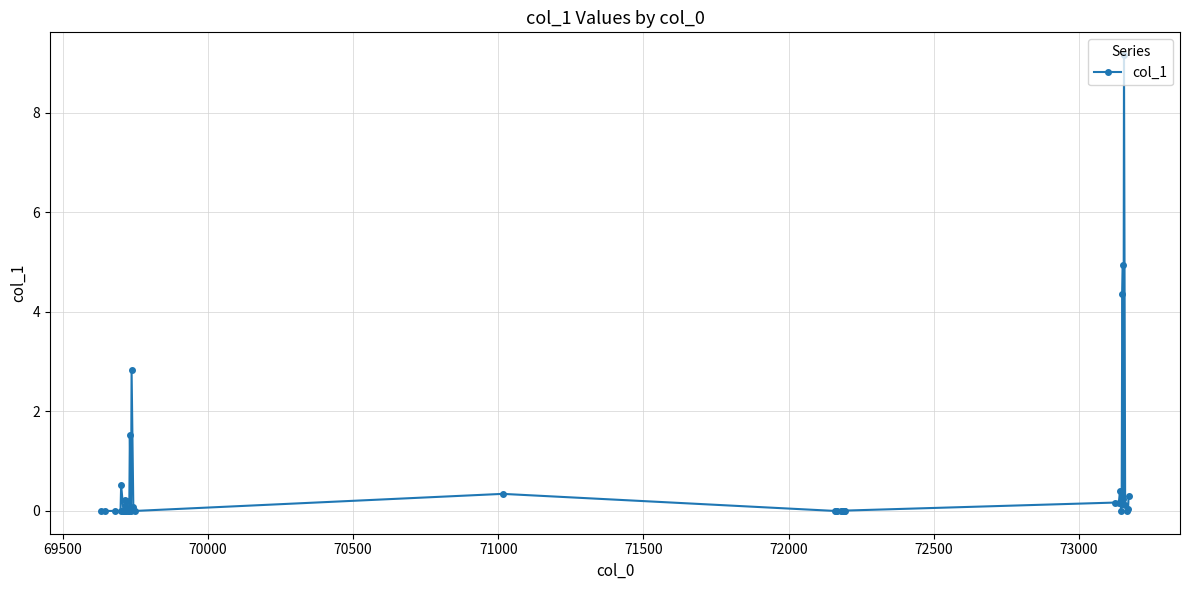

What is the sum of all values?

25.8